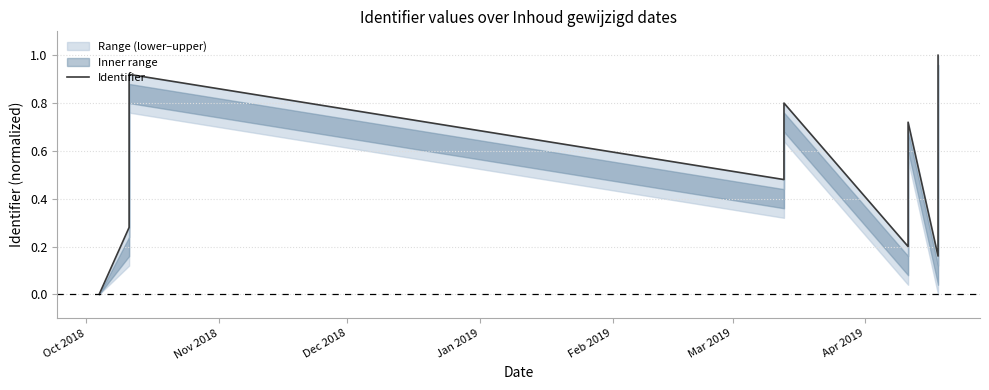

What is the difference between the maximum and minimum values?

1.0